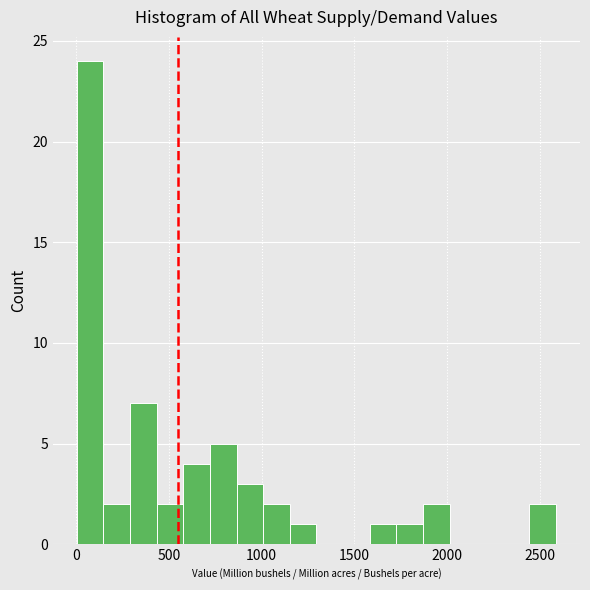

Around what value on the x-axis is the tallest bar? Give the approximate position of its centre, as read against the axis.

100